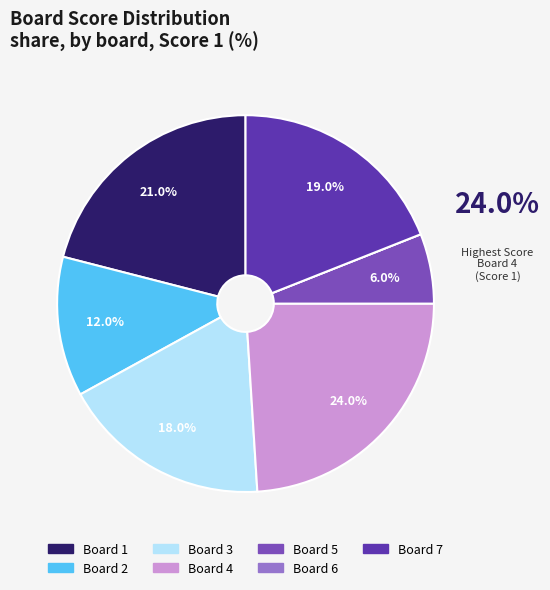

The Board 5 slice represents 6% of the pie. True or false?

True